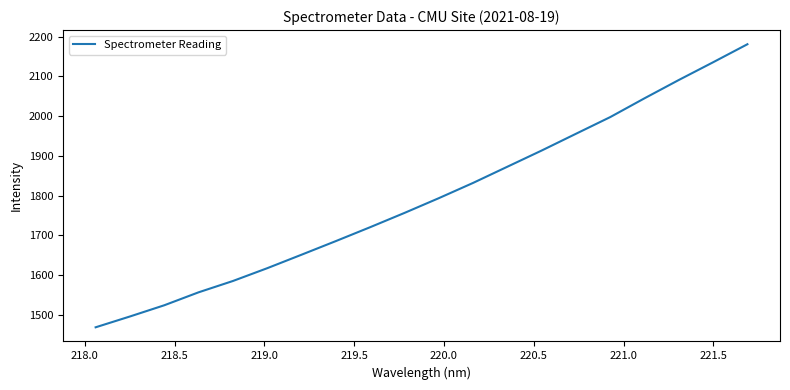

What is the minimum value shown in the chart?

1469.0